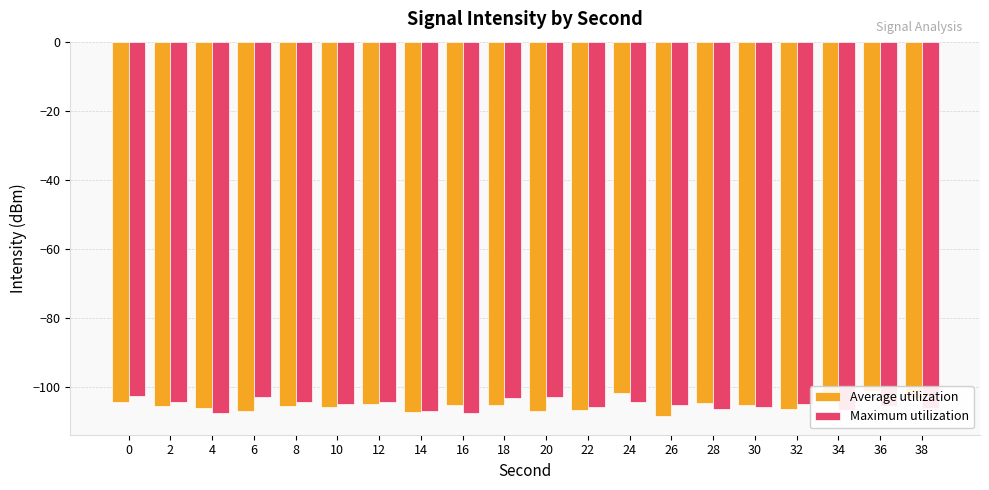

What is the highest value of the Average utilization series?

-101.2